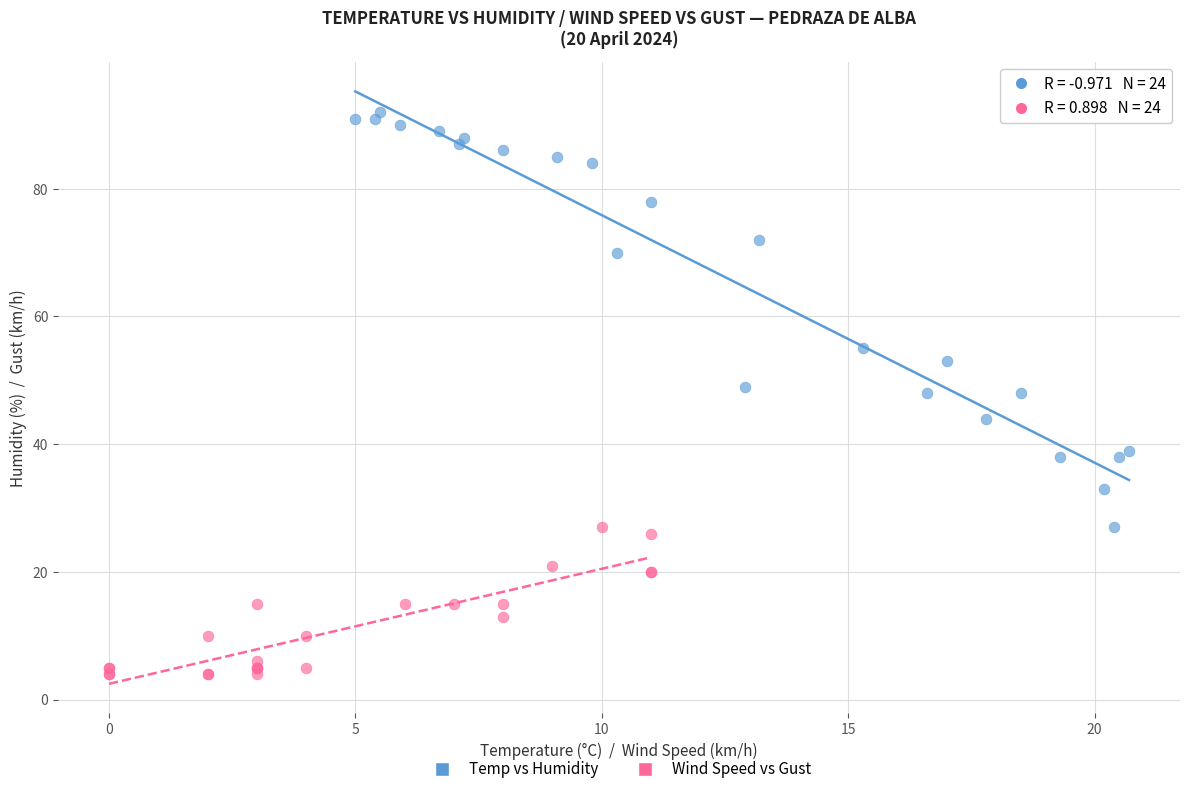

Which series reaches the minimum Y coordinate?

Wind Speed vs Gust